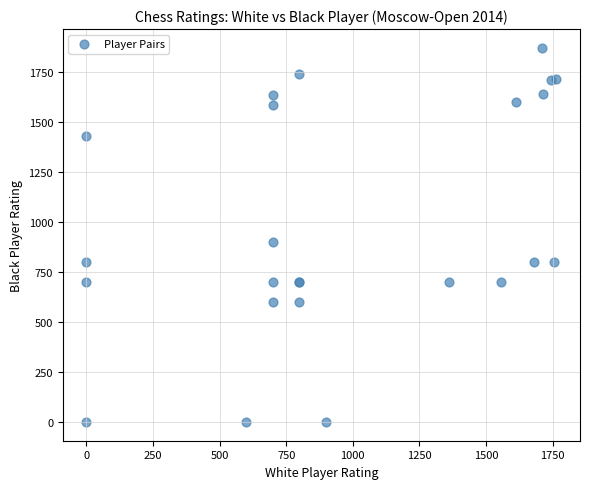

What Y value in the scatter plot is closest to 934?

900